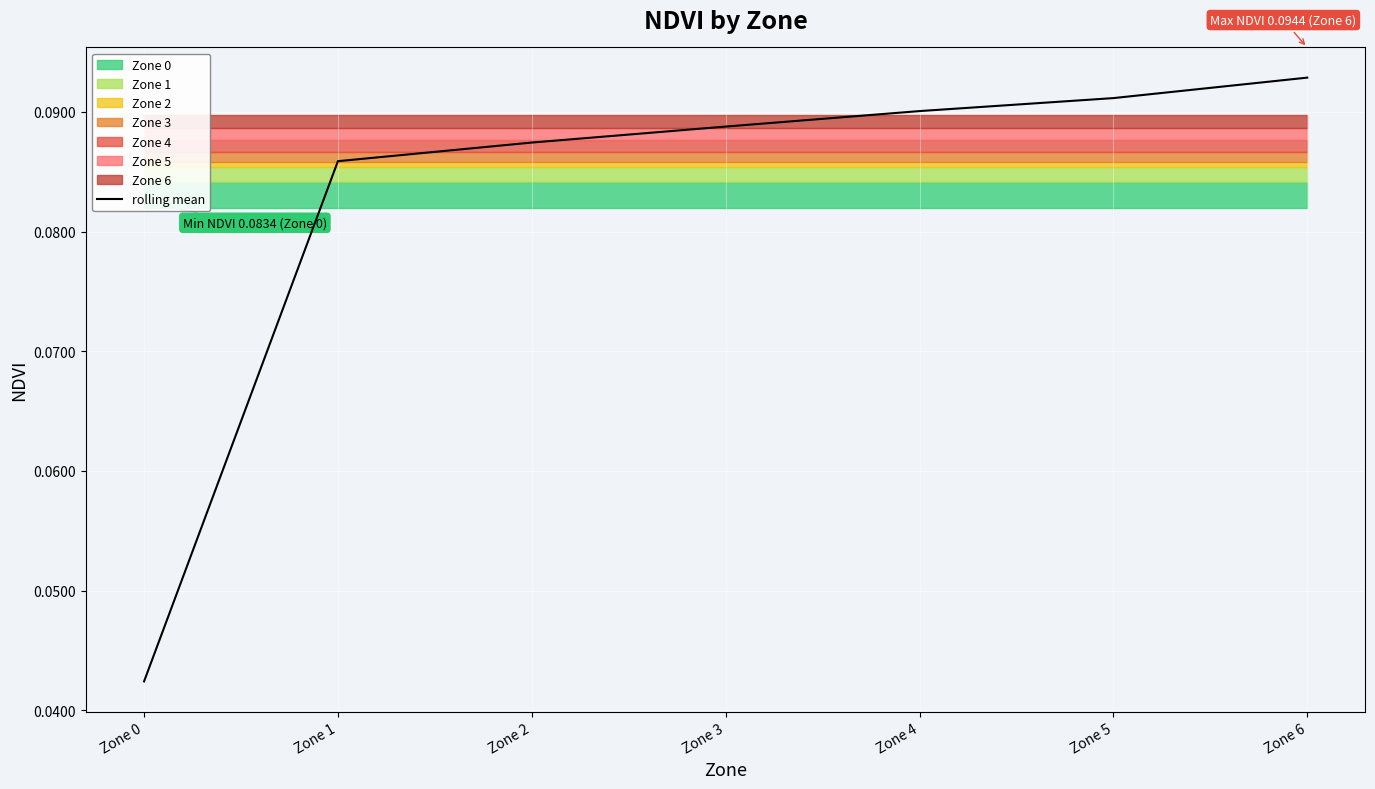

What is the maximum value shown in the chart?

0.1